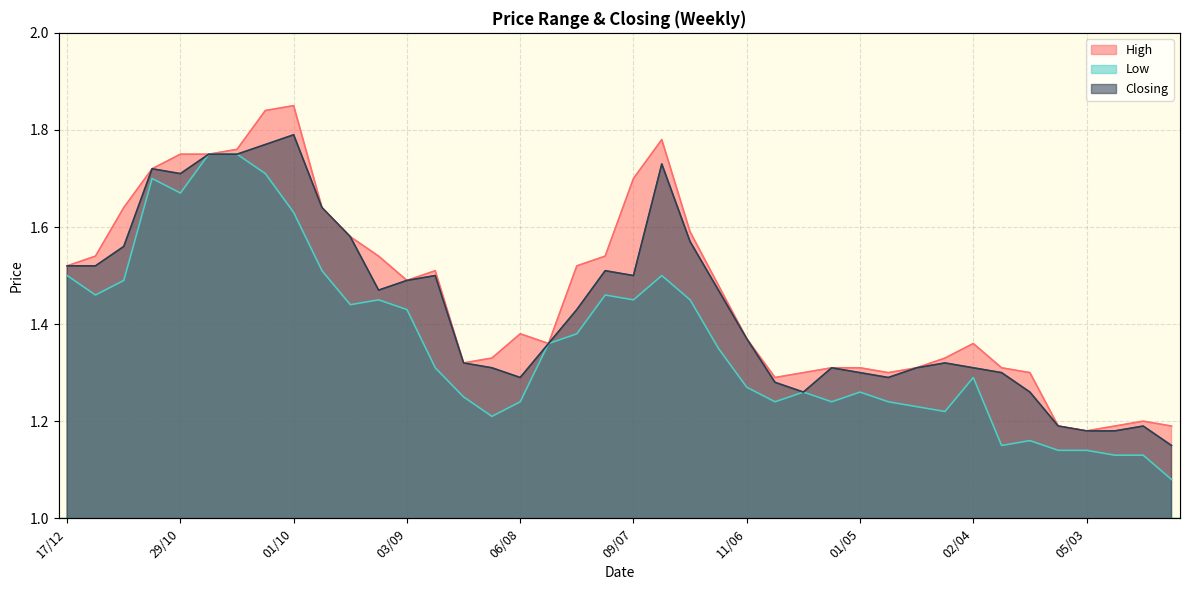

What is the difference between the second highest and minimum values in the Low series?

0.7